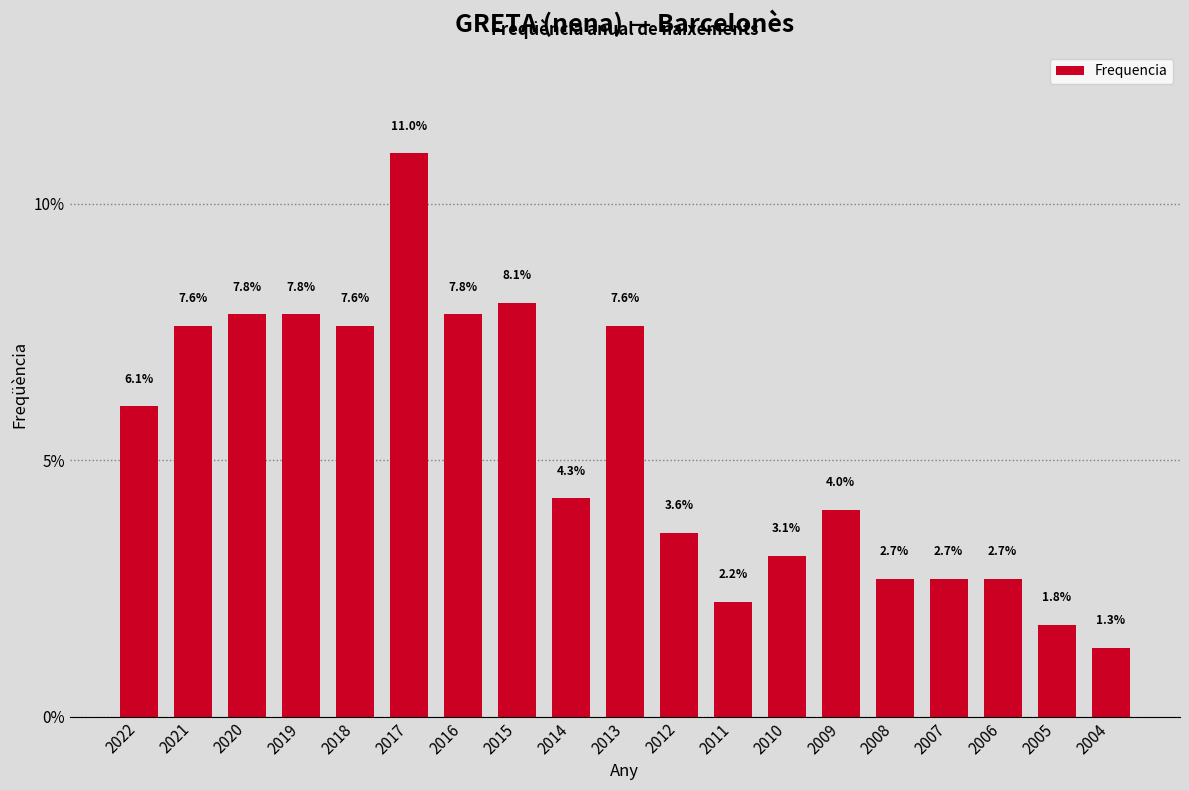

Reading left to right, what are all the values shown in this chart?

6.1	7.6	7.8	7.8	7.6	11.0	7.8	8.1	4.3	7.6	3.6	2.2	3.1	4.0	2.7	2.7	2.7	1.8	1.3